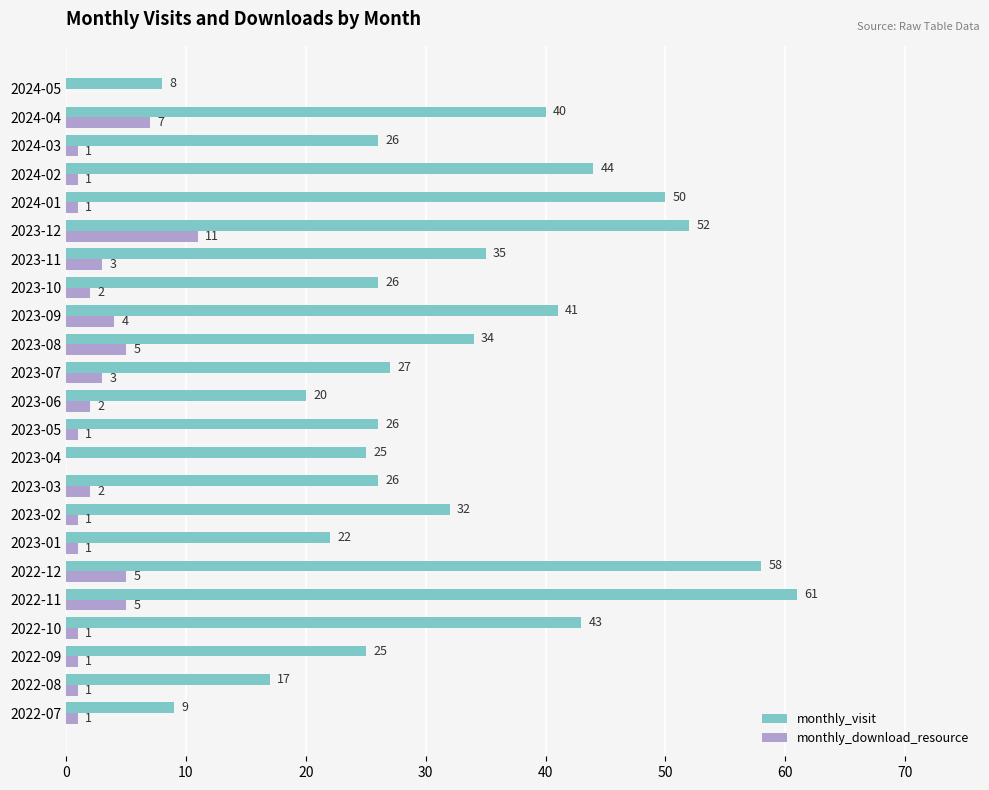

Is it true that monthly_download_resource equals 0 at 2024-05?

True